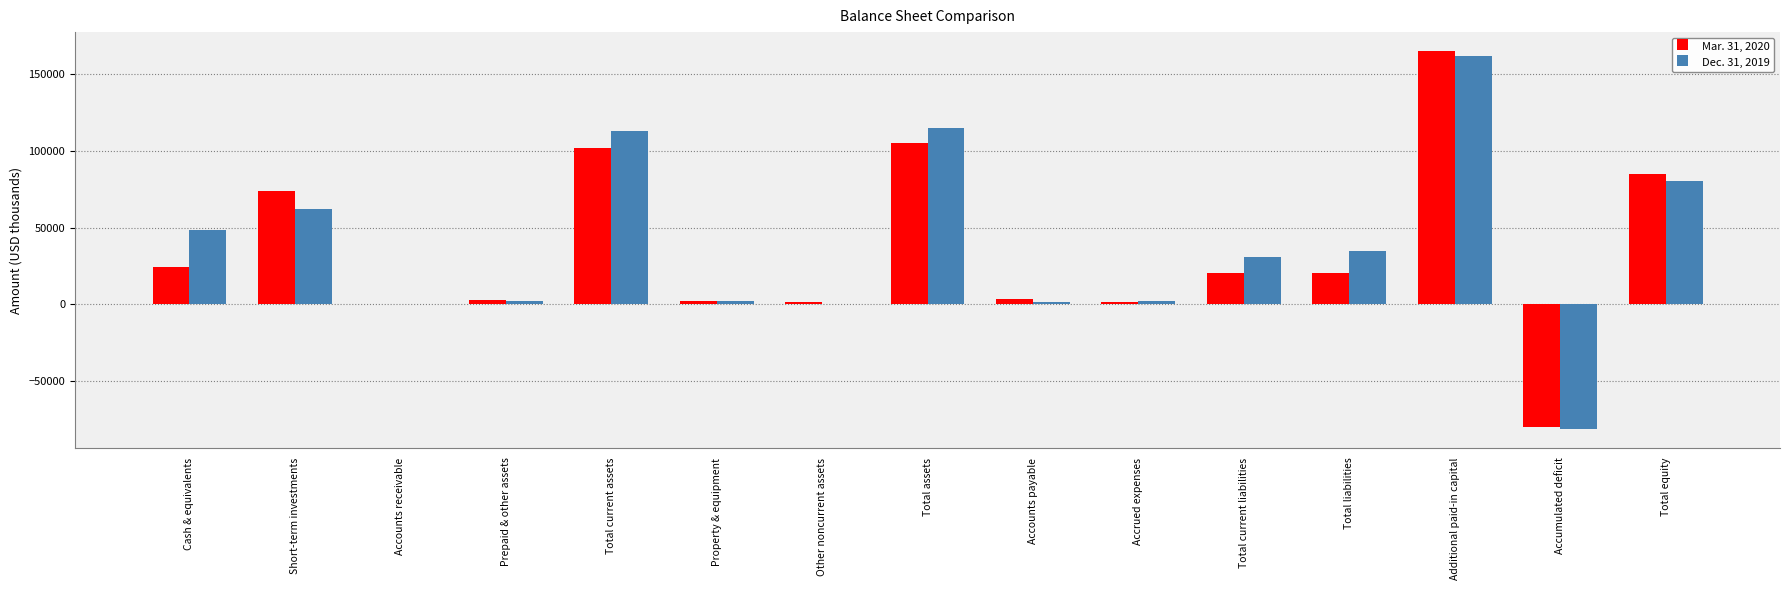

At which category is the sum across all series the highest?

Additional paid-in capital